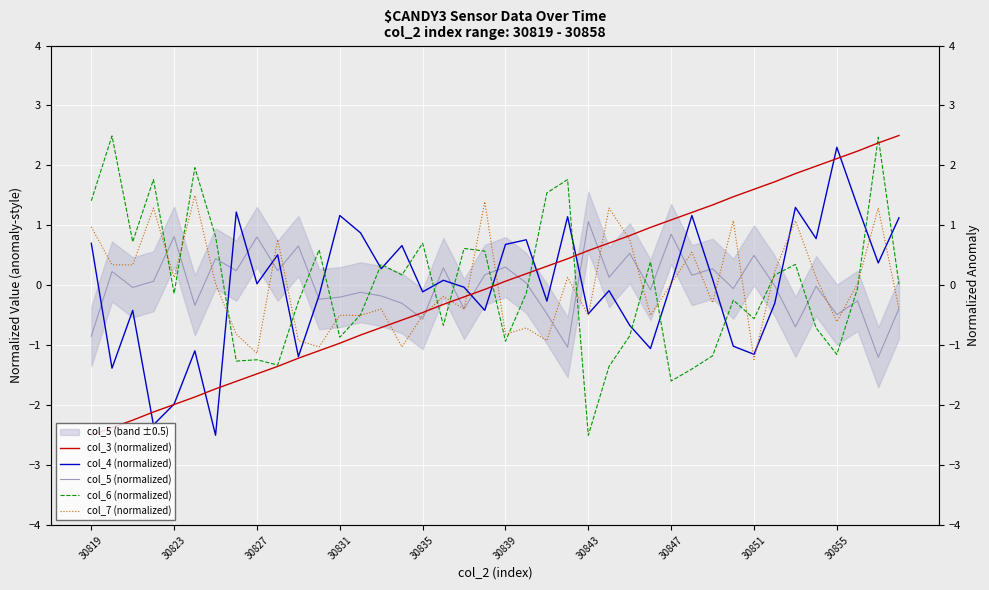

Which series ends up on top after the final intersection of col_7 (normalized) and col_5 (normalized)?

col_5 (normalized)